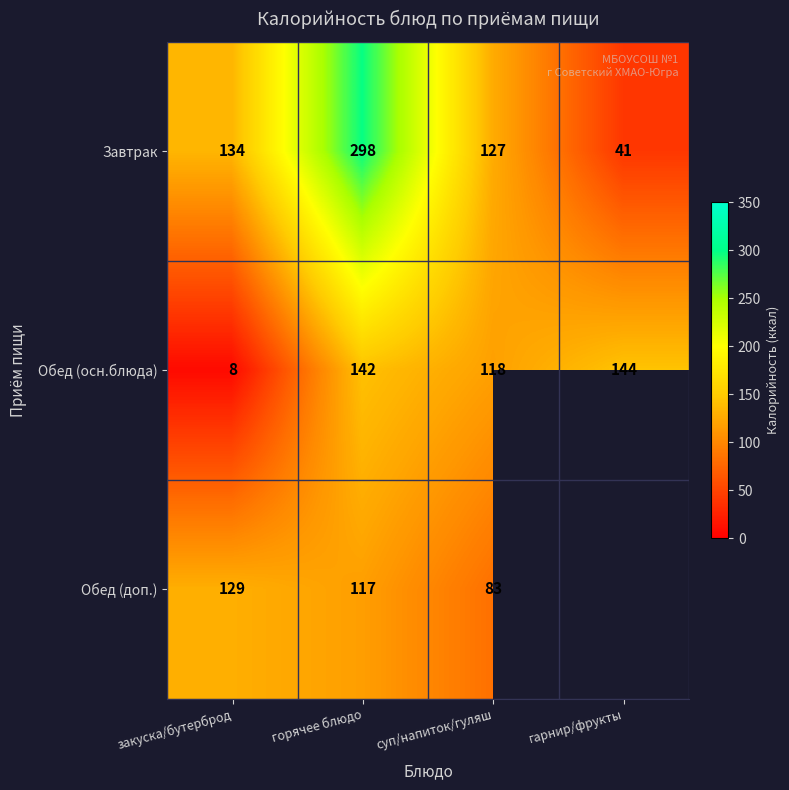

Between закуска/бутерброд and суп/напиток/гуляш, which series saw the biggest shift?

Обед (осн.блюда)